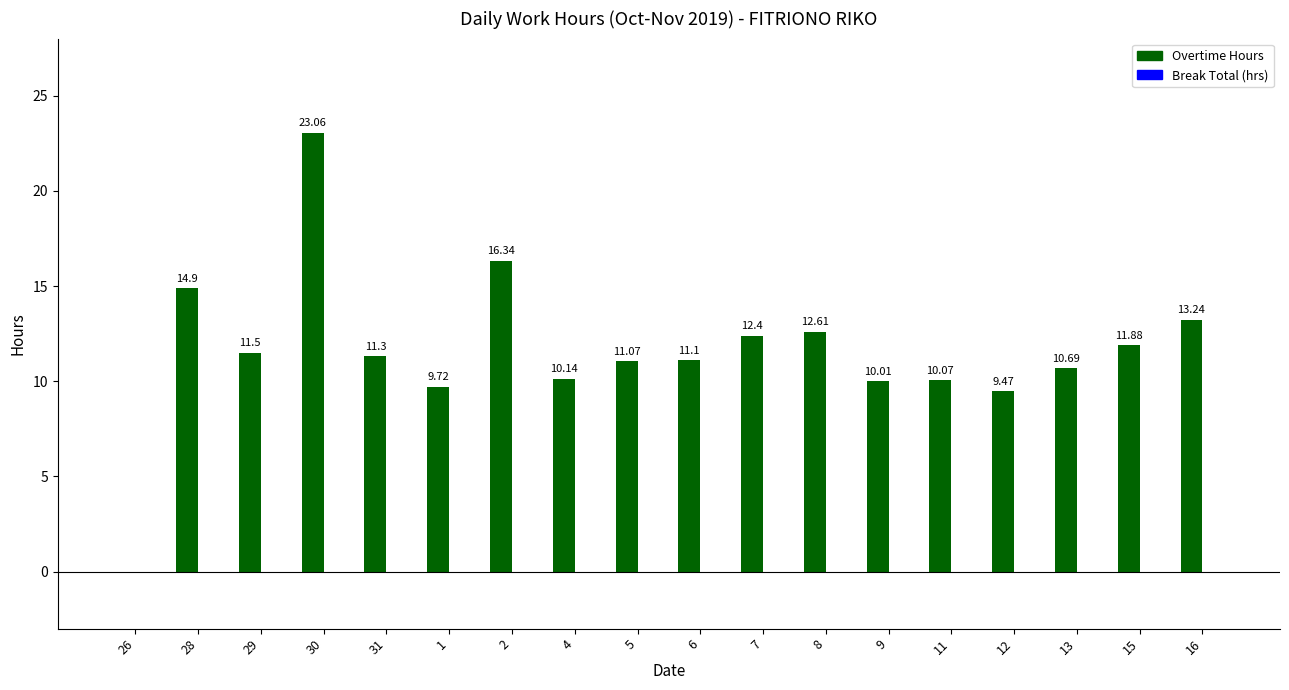

What is the ratio of the value at 15 to the value at 2?

0.7